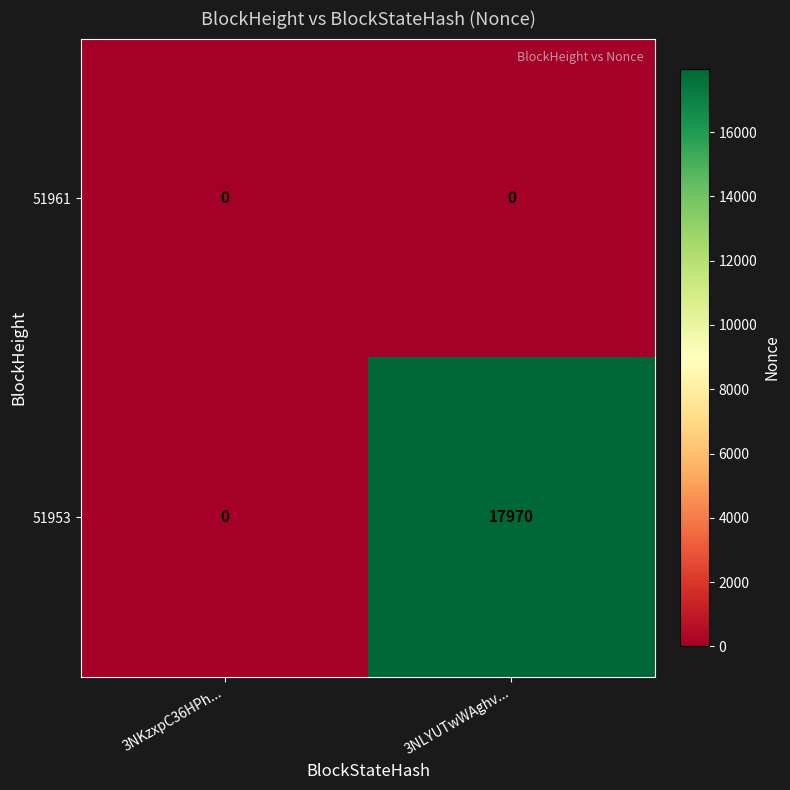

Count the number of data series in this chart.

2